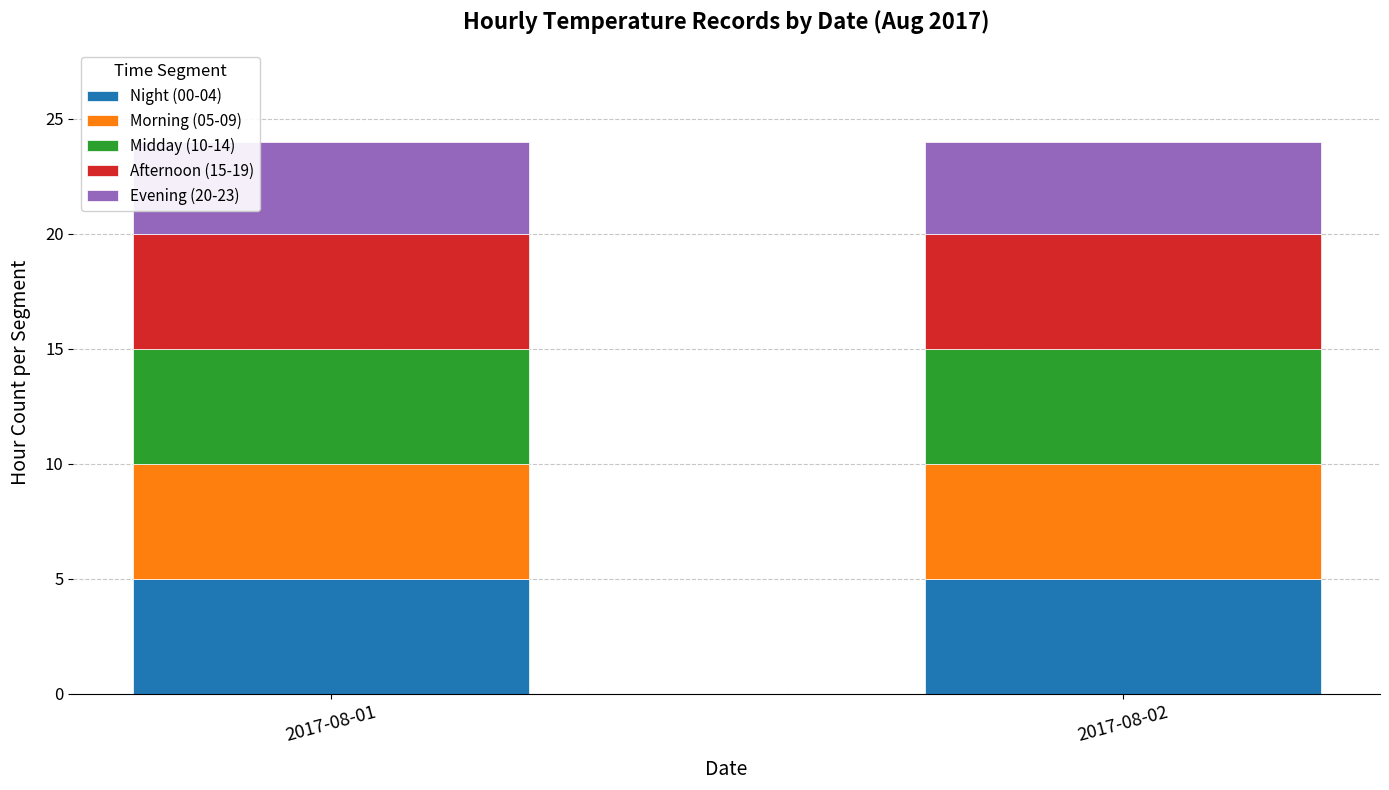

What is the total value across all series at 2017-08-02?

24